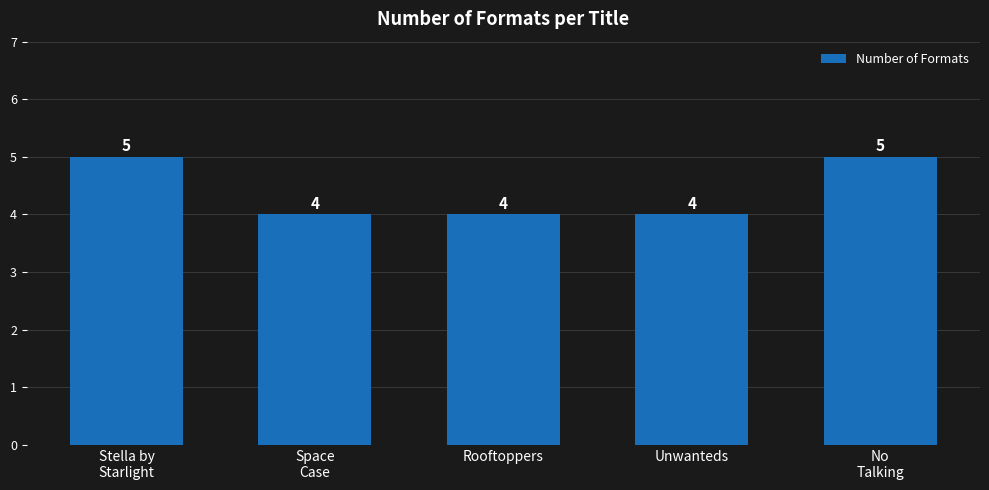

What is the smallest value displayed?

4